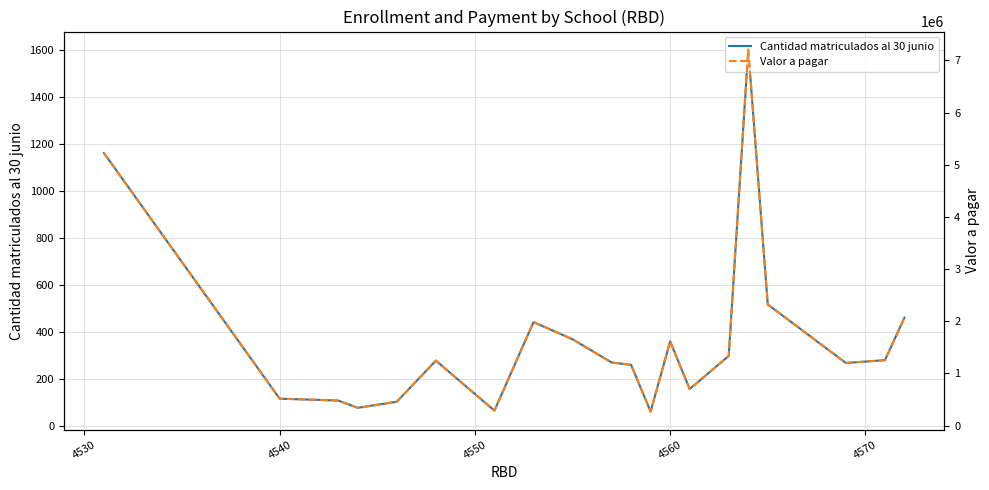

What is the maximum value for Cantidad matriculados al 30 junio?

1601